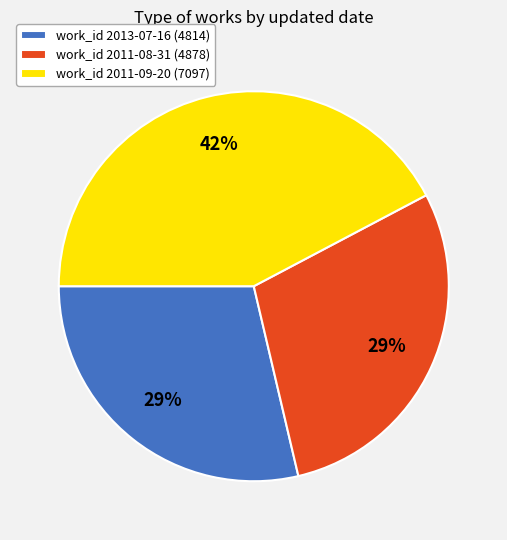

Does work_id 2011-08-31 (4878) represent more than half of the total?

No